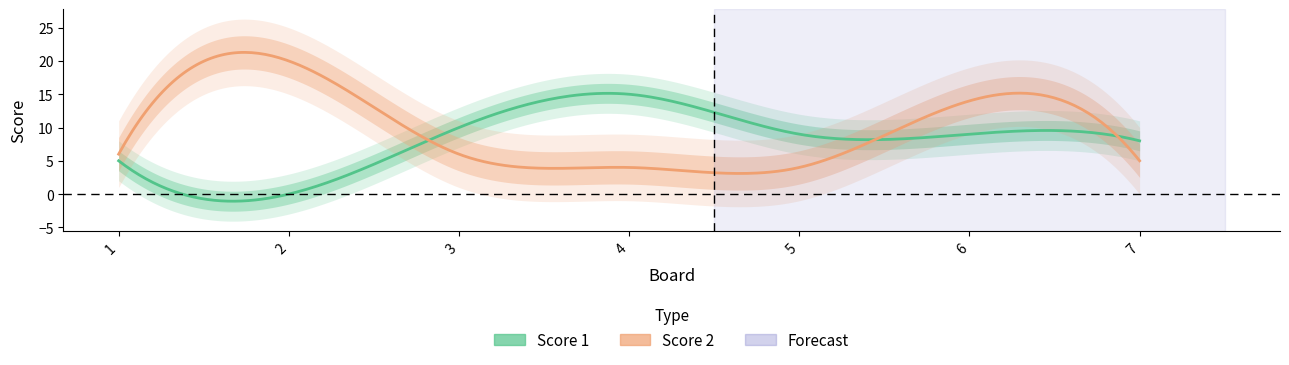

True or false: Score 1 has more than 2 points higher than both neighbors.

False